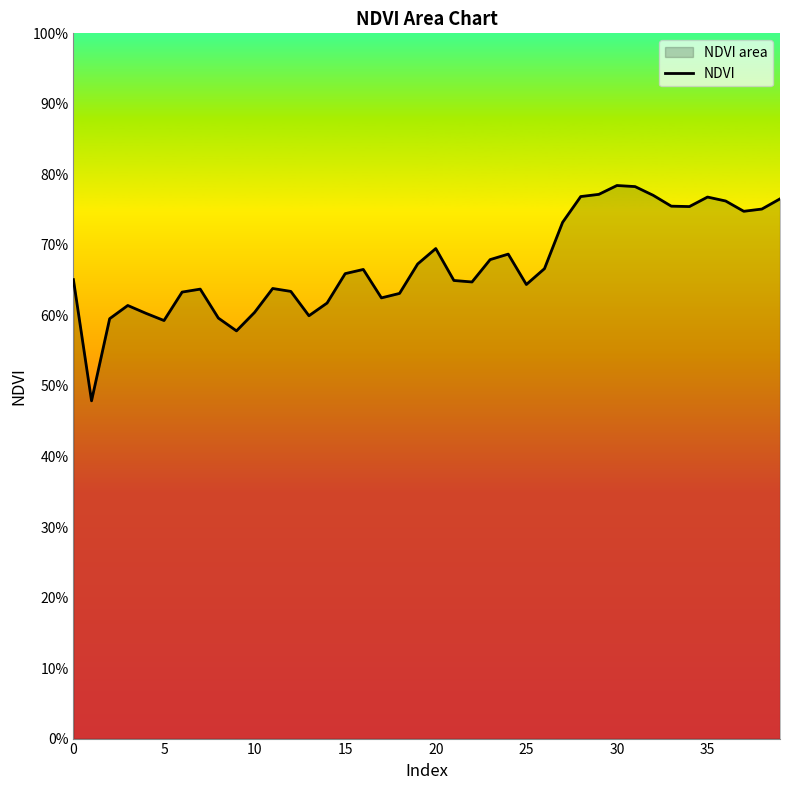

The value at 32 is 0.5. True or false?

False